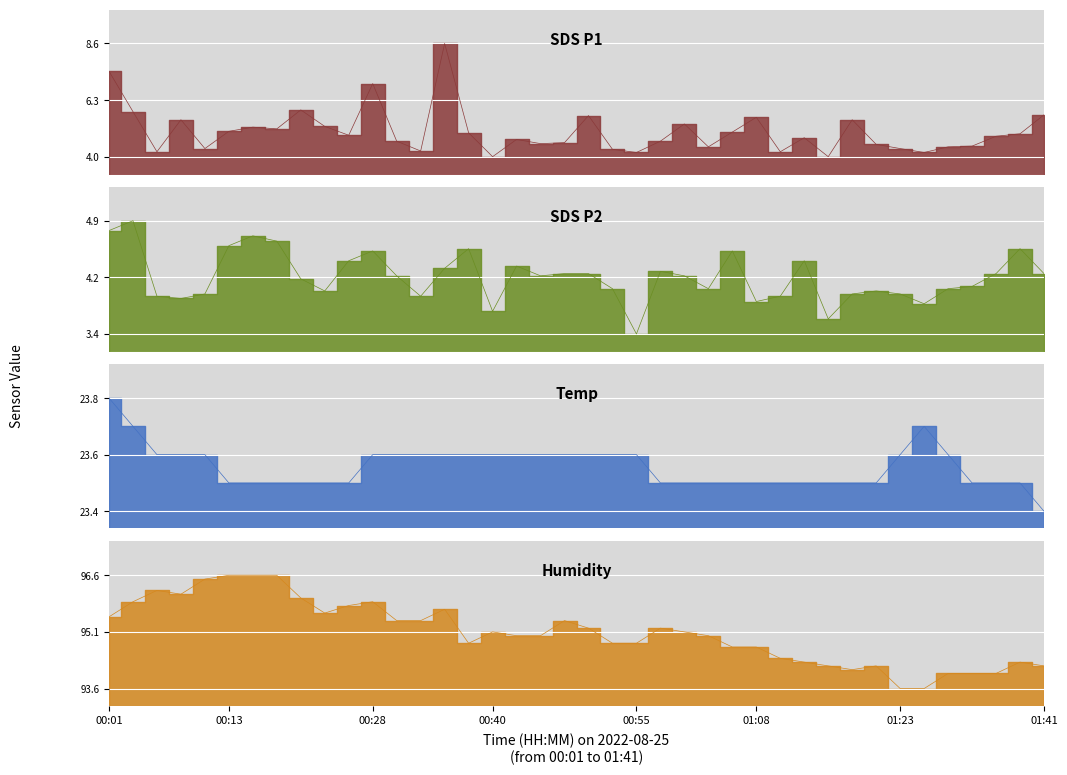

Which category has the highest value in the Temp series?

00:01